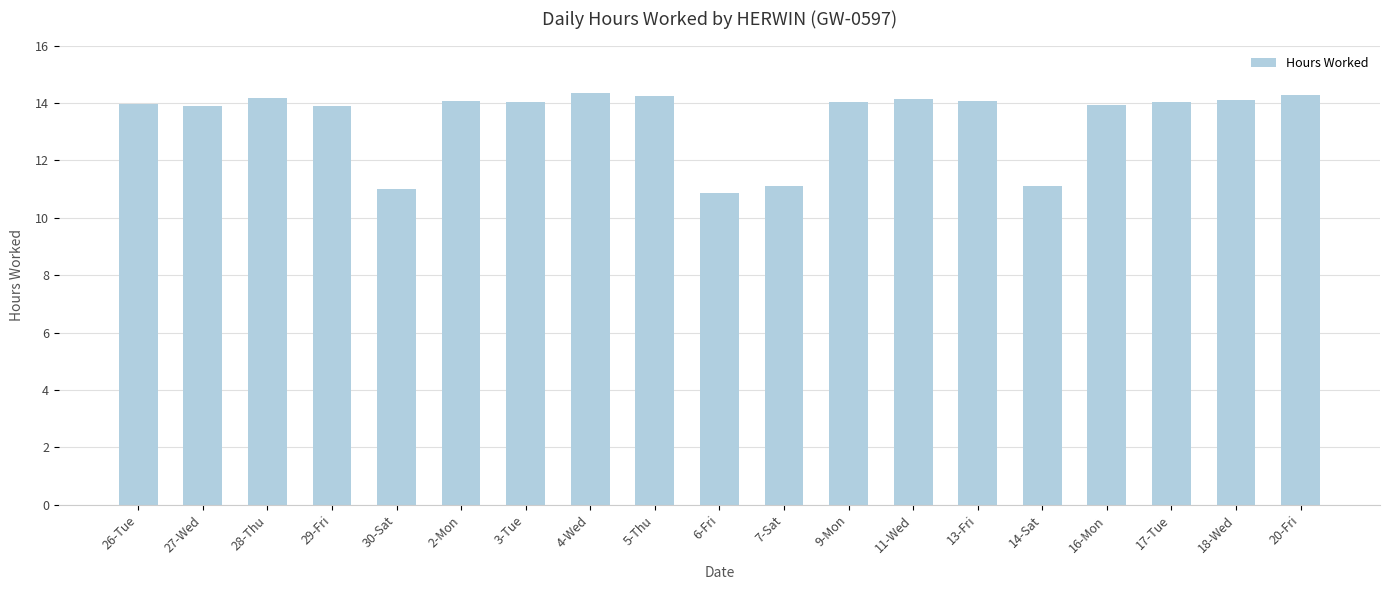

Are the bars grouped side by side (vs. stacked)?

No